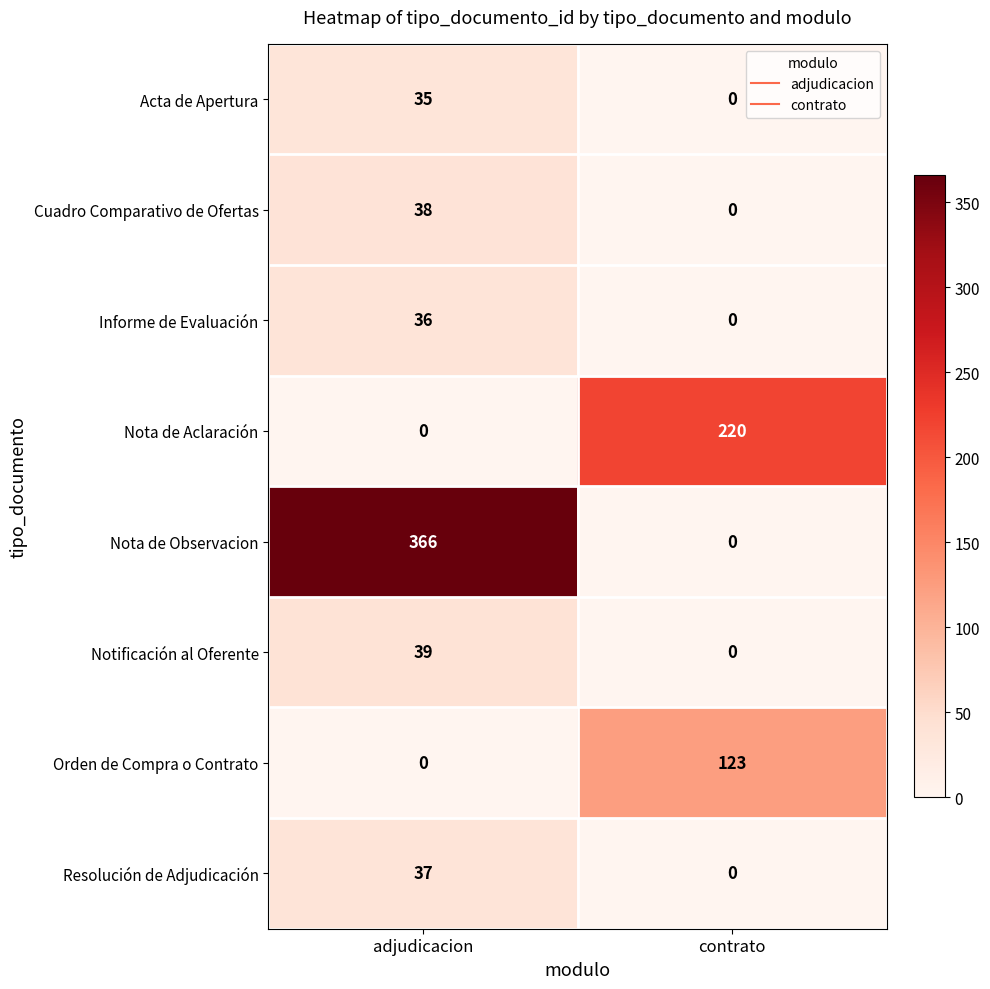

At which label is Orden de Compra o Contrato closest to 61?

adjudicacion